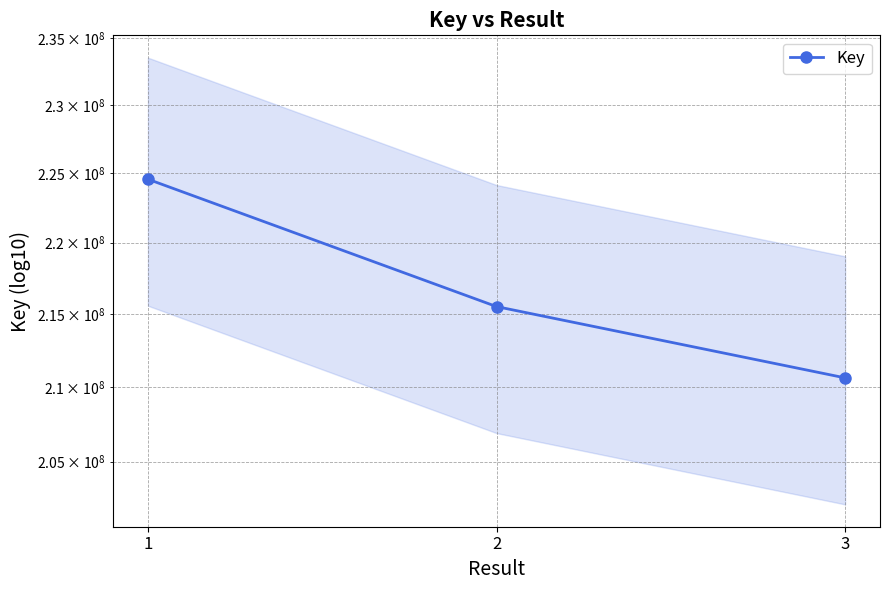

Which category has the highest value across all series?

1